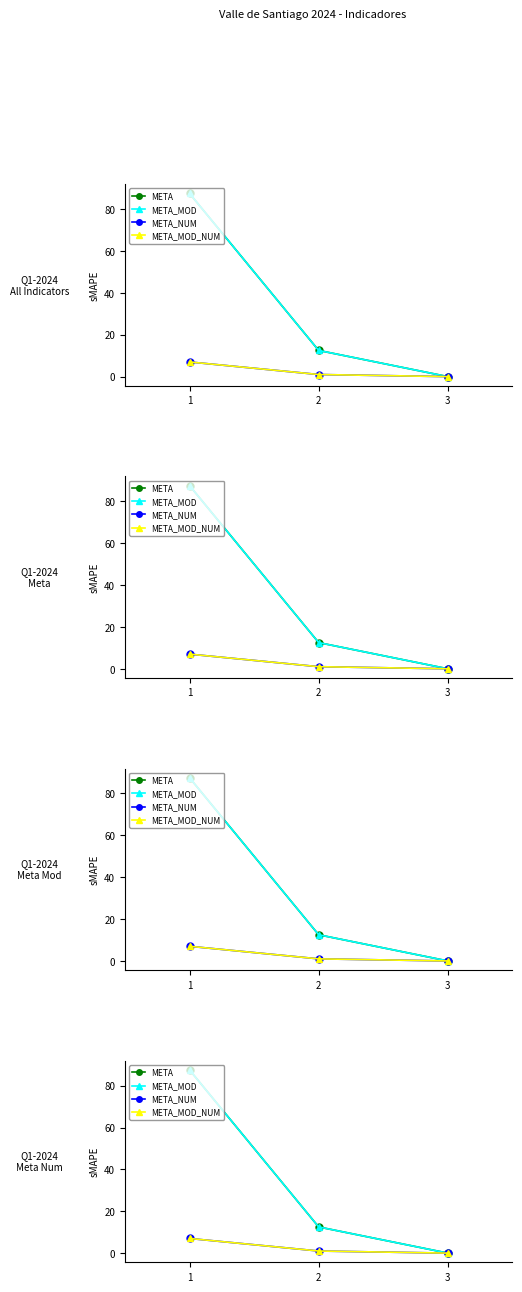

What is the average value of the META series?

33.3